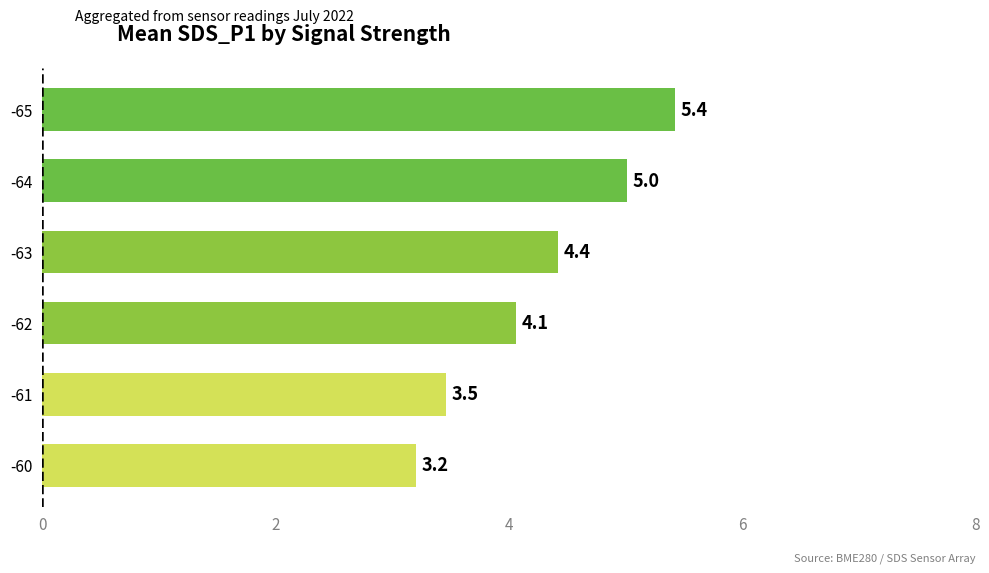

How many data points are less than 4?

2